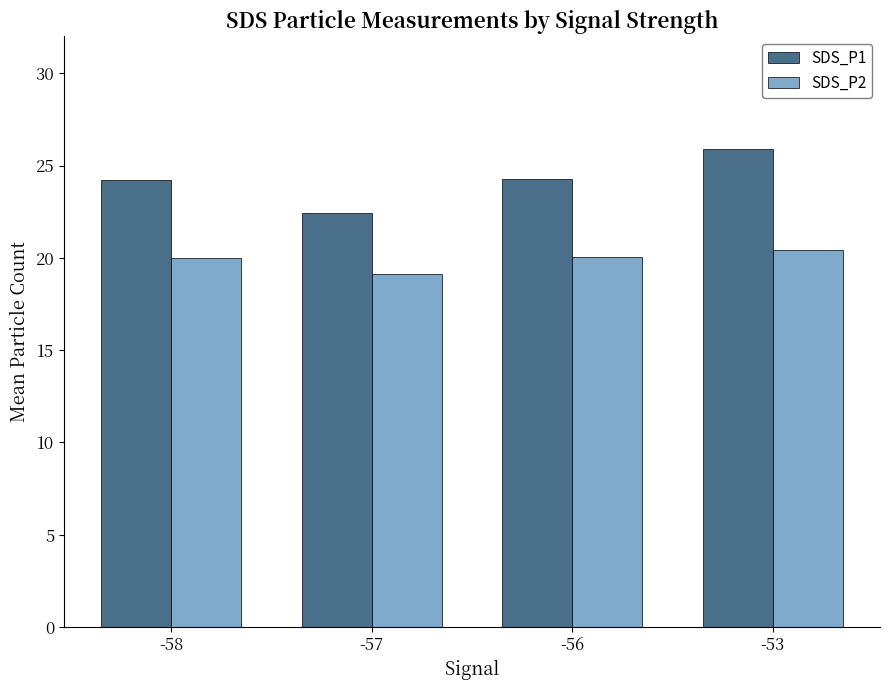

What is the difference between the maximum and minimum values in the SDS_P2 series?

1.3